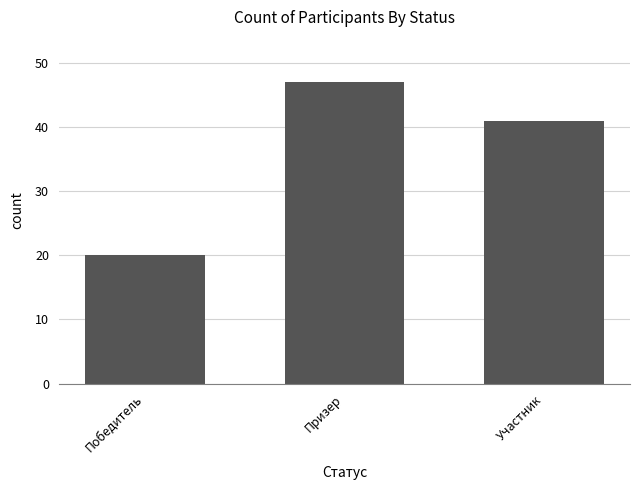

How many distinct data groups are displayed?

1